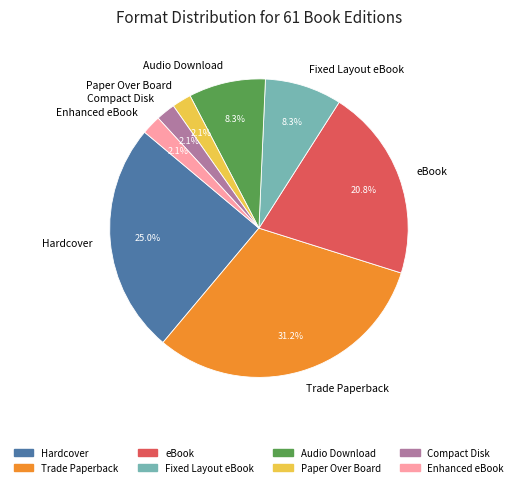

To the nearest percent, what is the average slice percentage?

12%